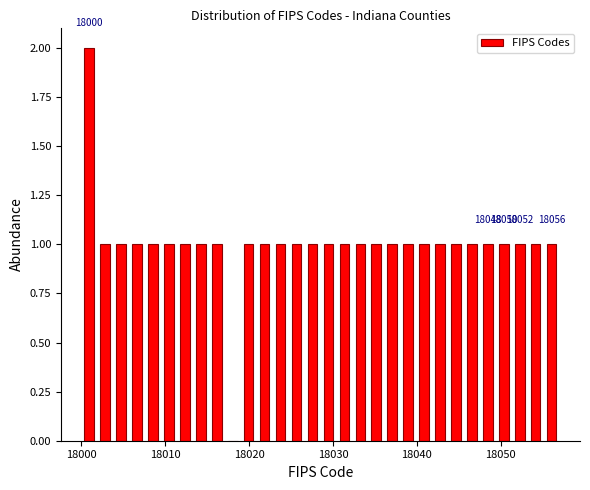

Read against the x-axis, roughly where is the centre of the tallest bar?

18001